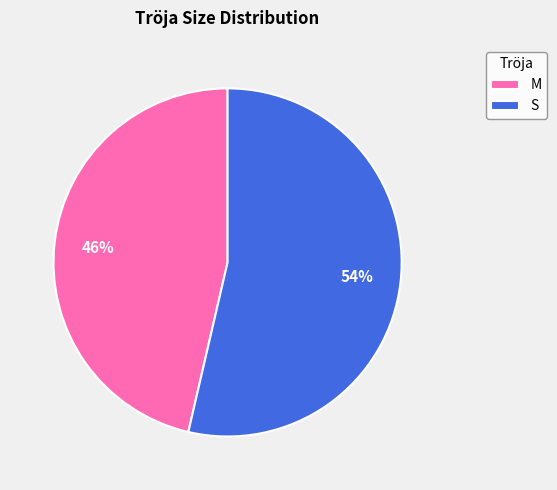

To the nearest percent, what is the average slice percentage?

50%